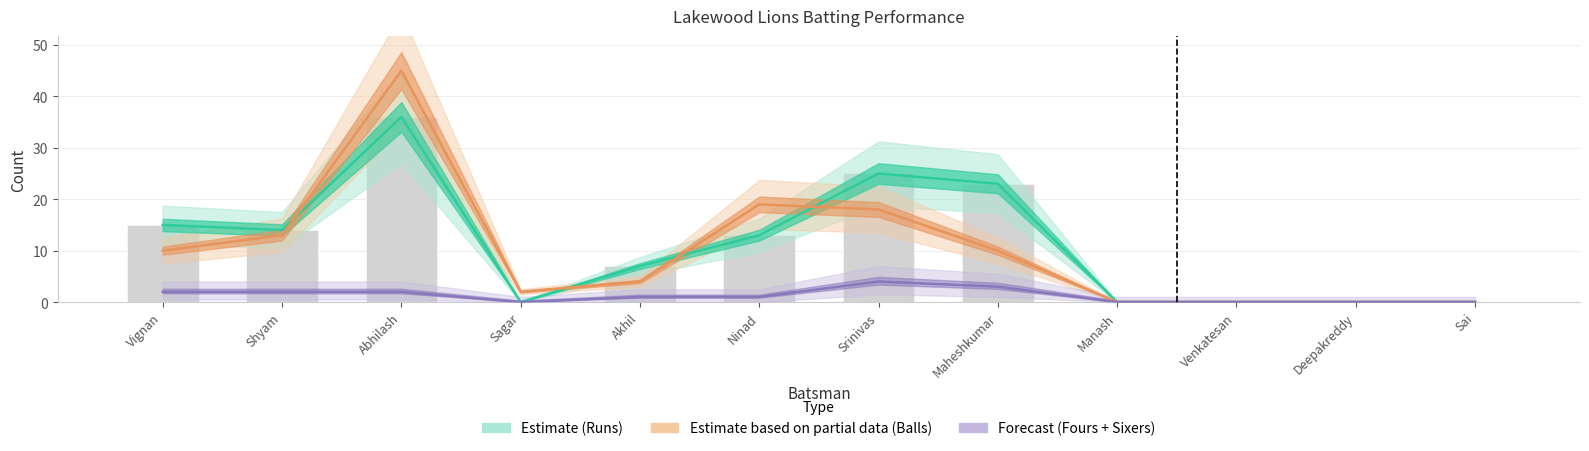

Count the number of data series in this chart.

3